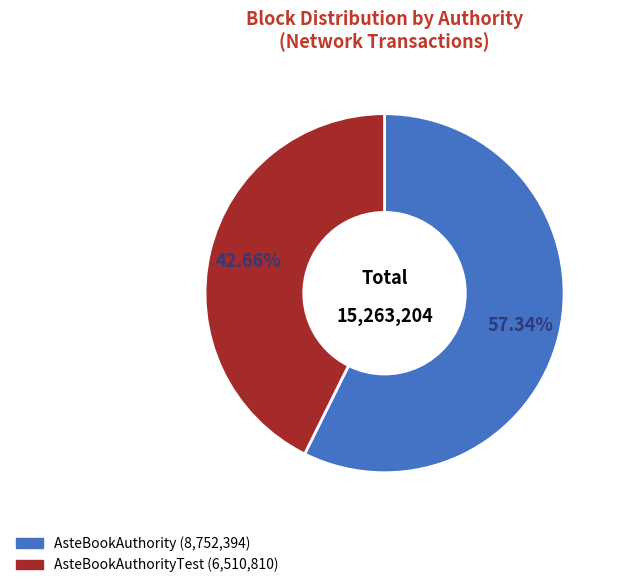

Is there any slice that represents more than half of the pie?

Yes